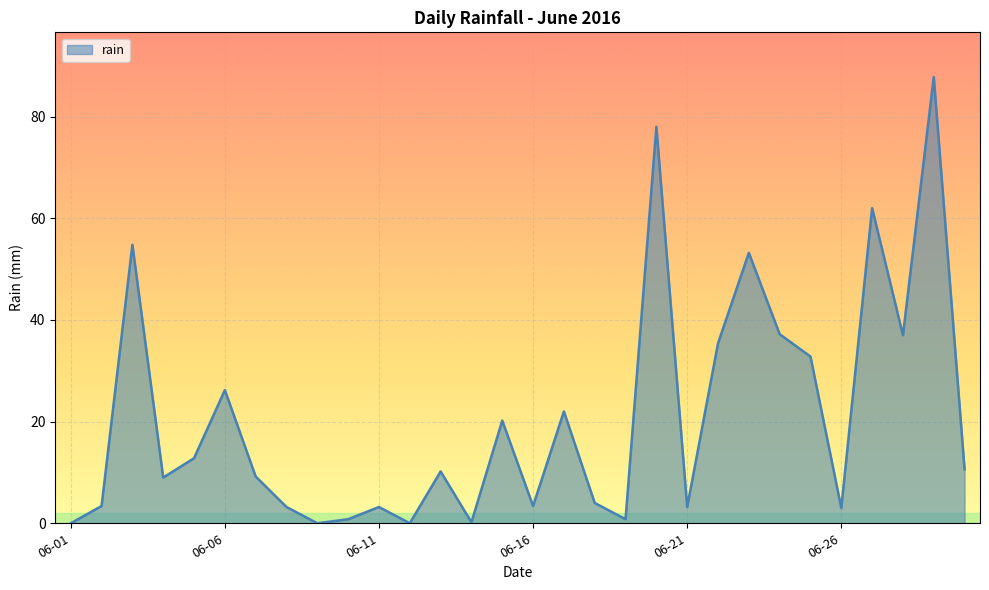

What is the sum of all values?

623.6